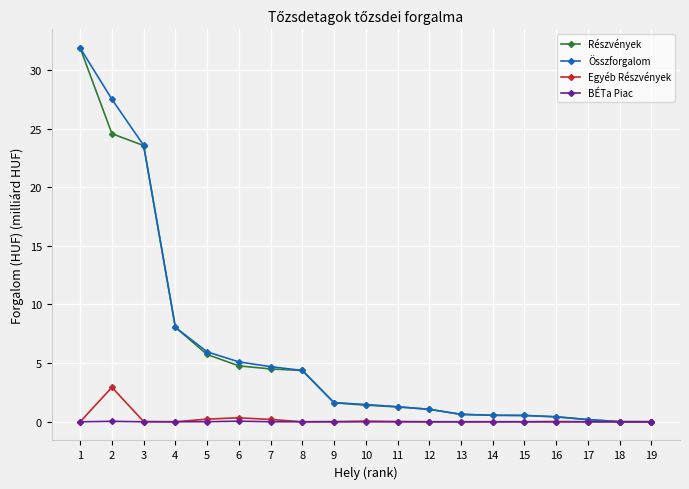

Between 1 and 2, which series saw the biggest shift?

Részvények